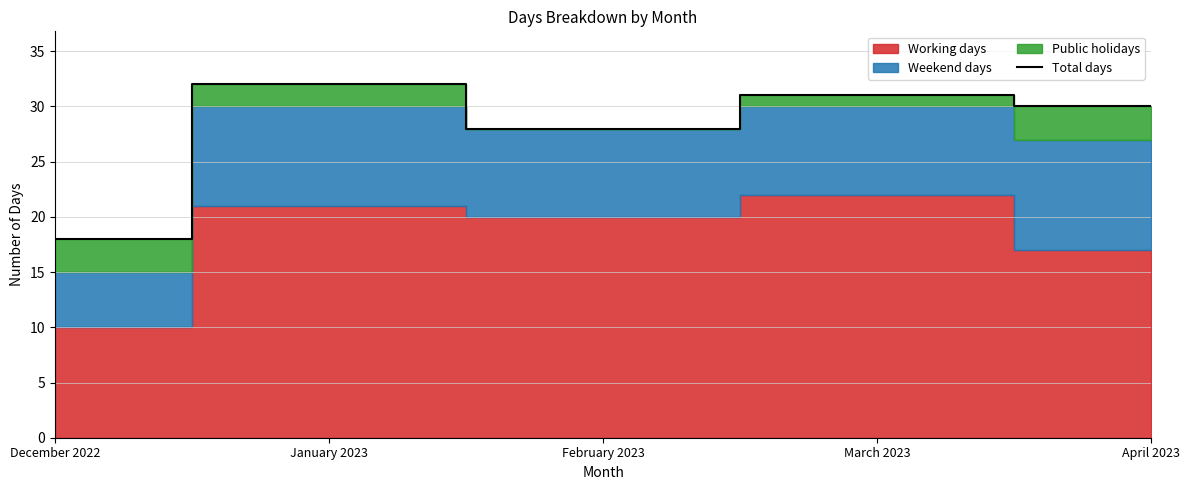

The value at February 2023 is 39. True or false?

False